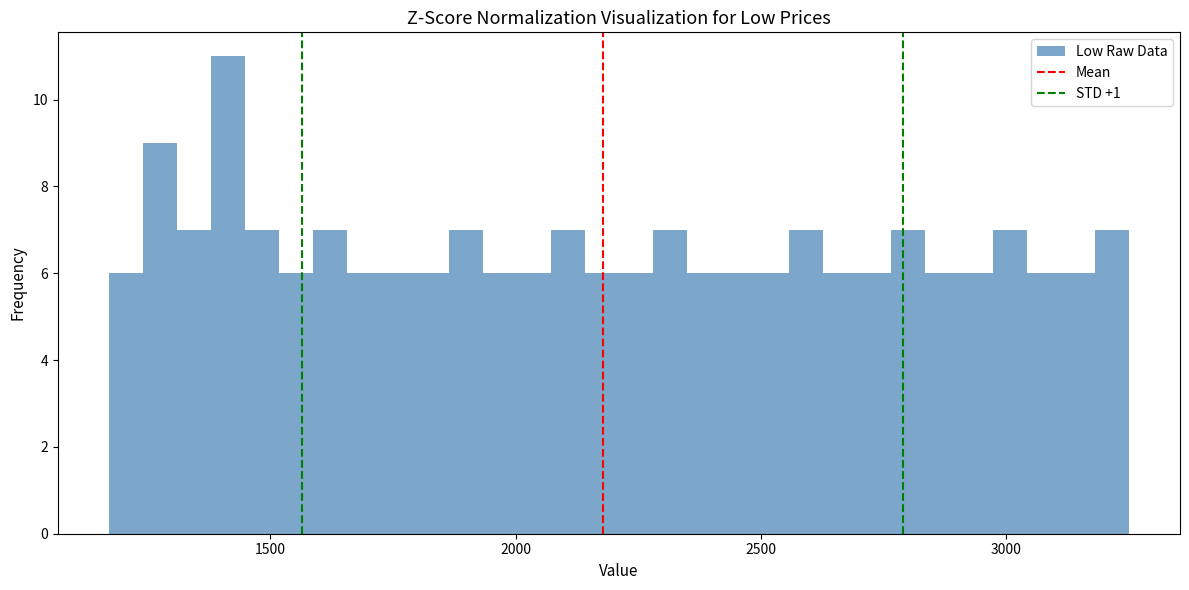

Around what value on the x-axis is the tallest bar? Give the approximate position of its centre, as read against the axis.

1400